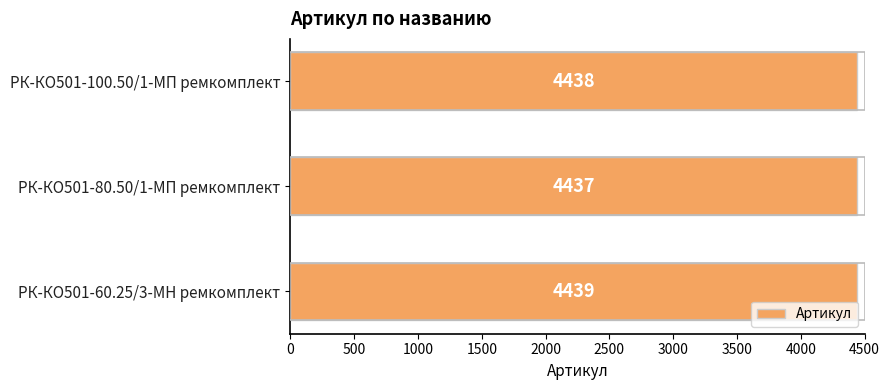

What is the average value?

4438